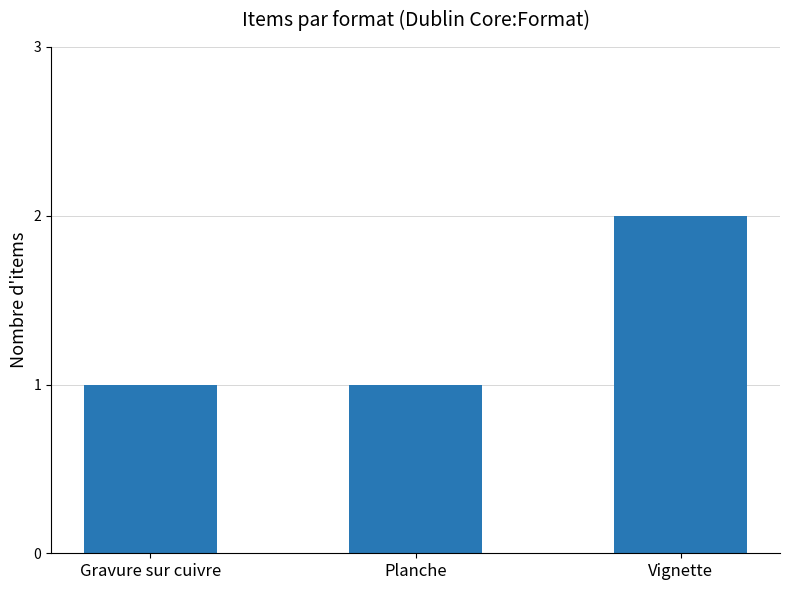

Between Vignette and Gravure sur cuivre, which is larger?

Vignette